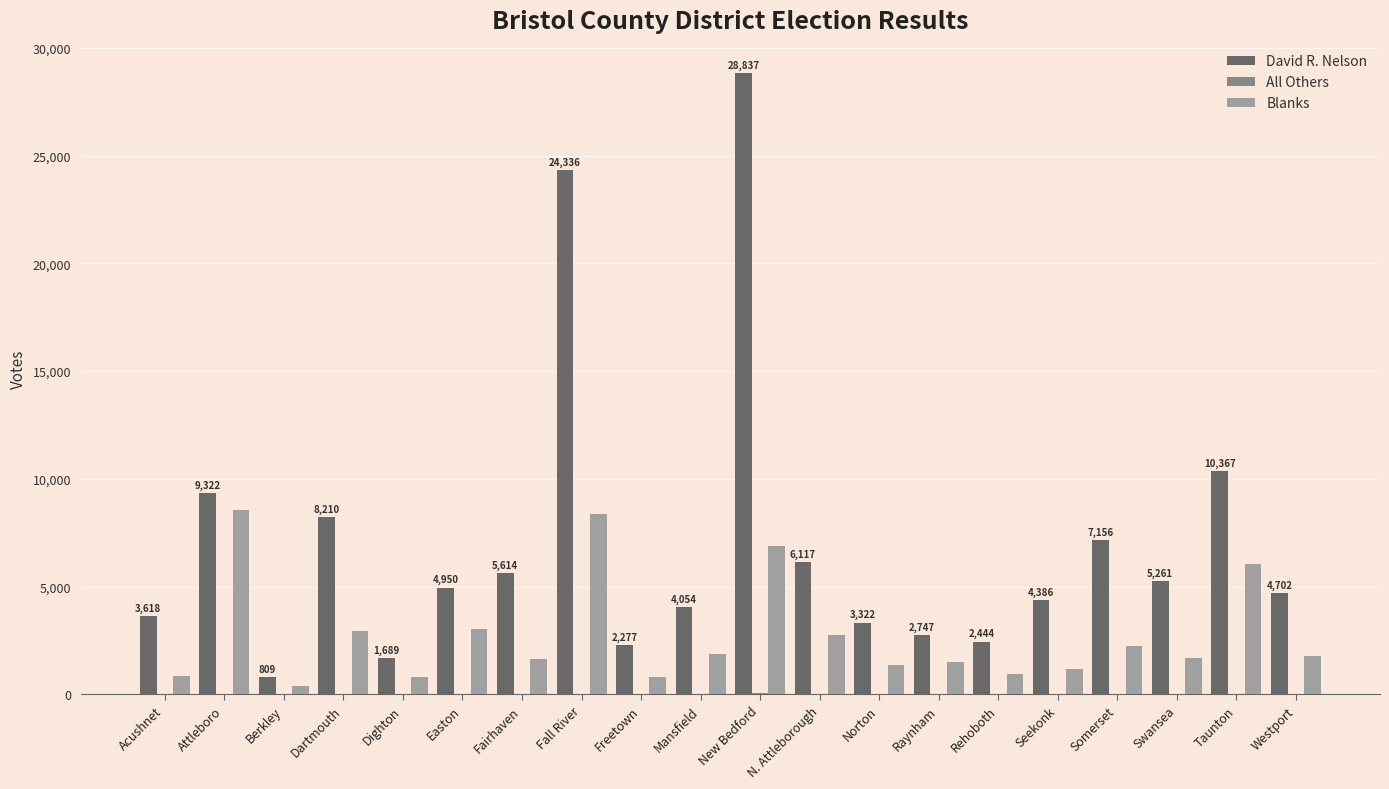

Which series has the largest total across all categories?

David R. Nelson